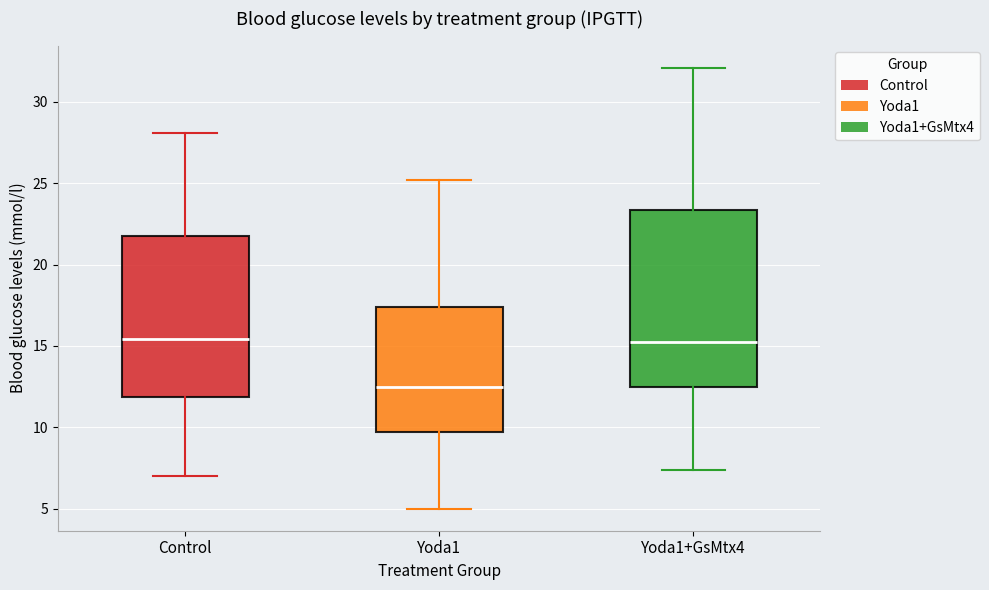

Comparing the boxes themselves (not the whiskers), which one is the tallest?

Yoda1+GsMtx4